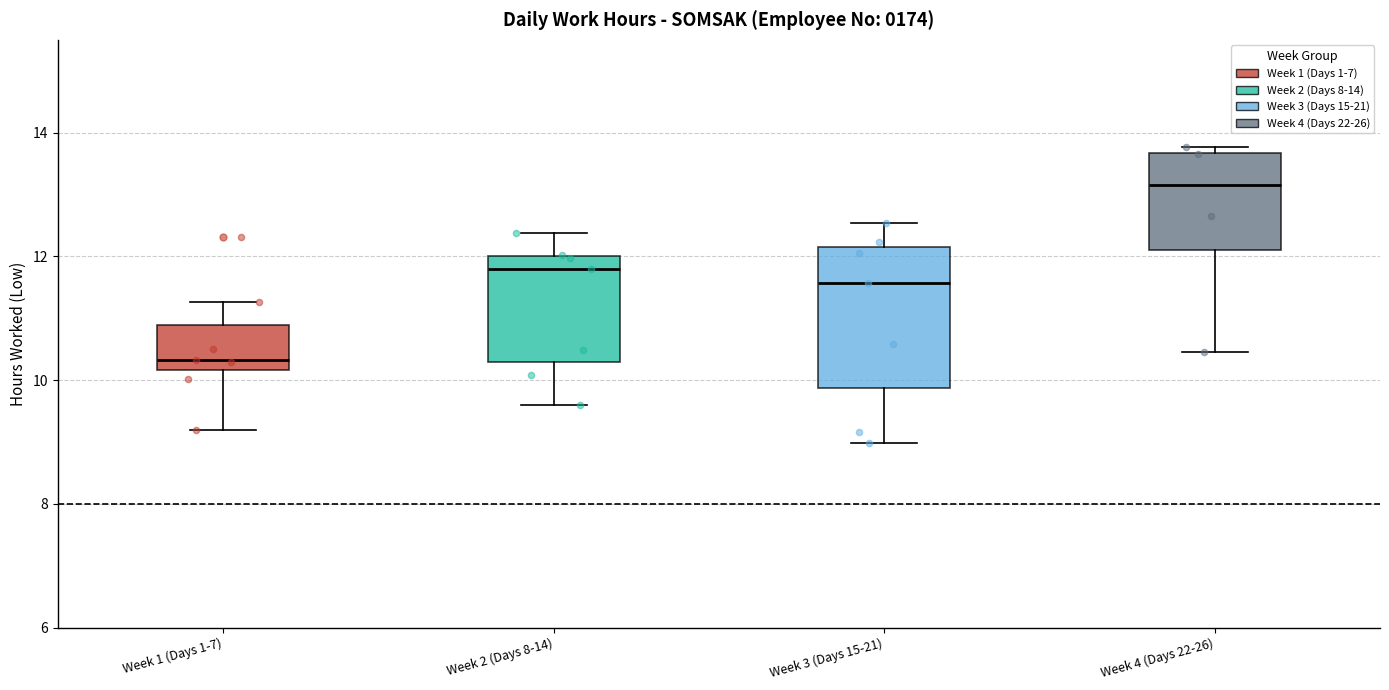

Reading left to right, transcribe this box plot: for each box, give where its median line is, the range the box spans, and where its two whiskers end, as read against the y-axis. The values are not printed on the chart, so give them approximately, as read against the axis.

Week 1 (Days 1-7): median 10.4, box 10.2 to 10.8, whiskers 9.2 to 11.2
Week 2 (Days 8-14): median 11.8, box 10.2 to 12.0, whiskers 9.6 to 12.4
Week 3 (Days 15-21): median 11.6, box 9.8 to 12.2, whiskers 9.0 to 12.6
Week 4 (Days 22-26): median 13.2, box 12.2 to 13.6, whiskers 10.4 to 13.8